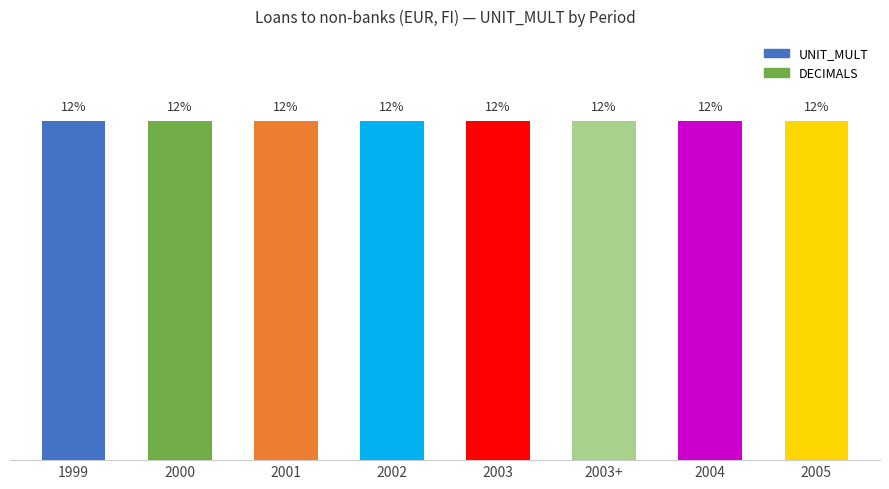

Which category has the lowest value in the UNIT_MULT series?

1999